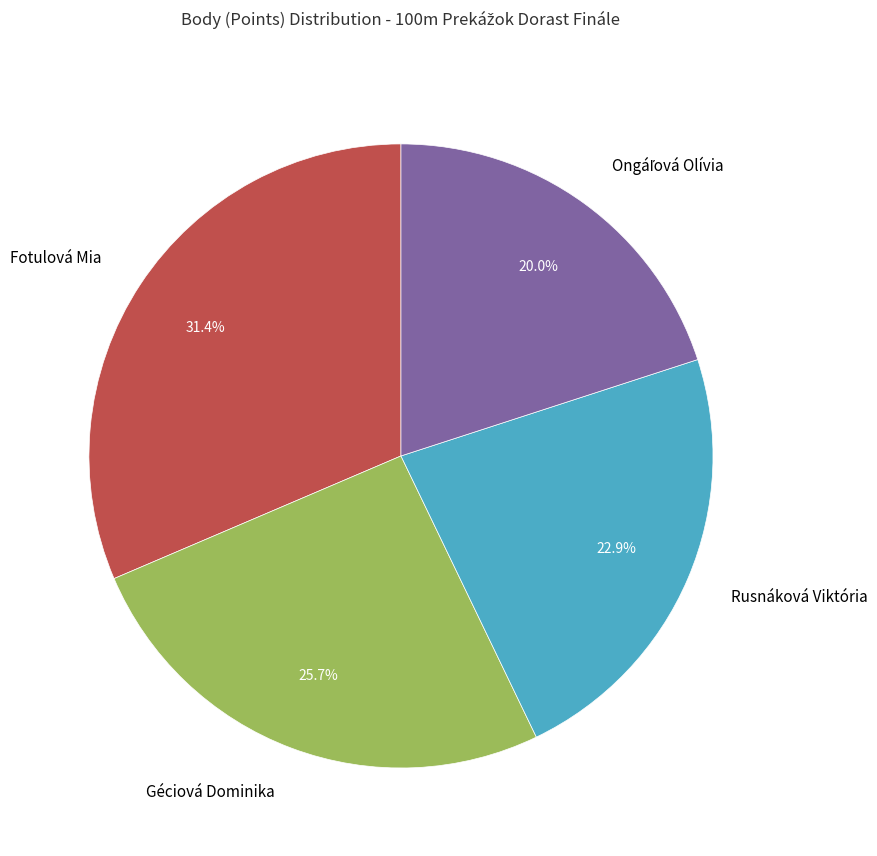

Is it true that Rusnáková Viktória is 36% of the pie?

False